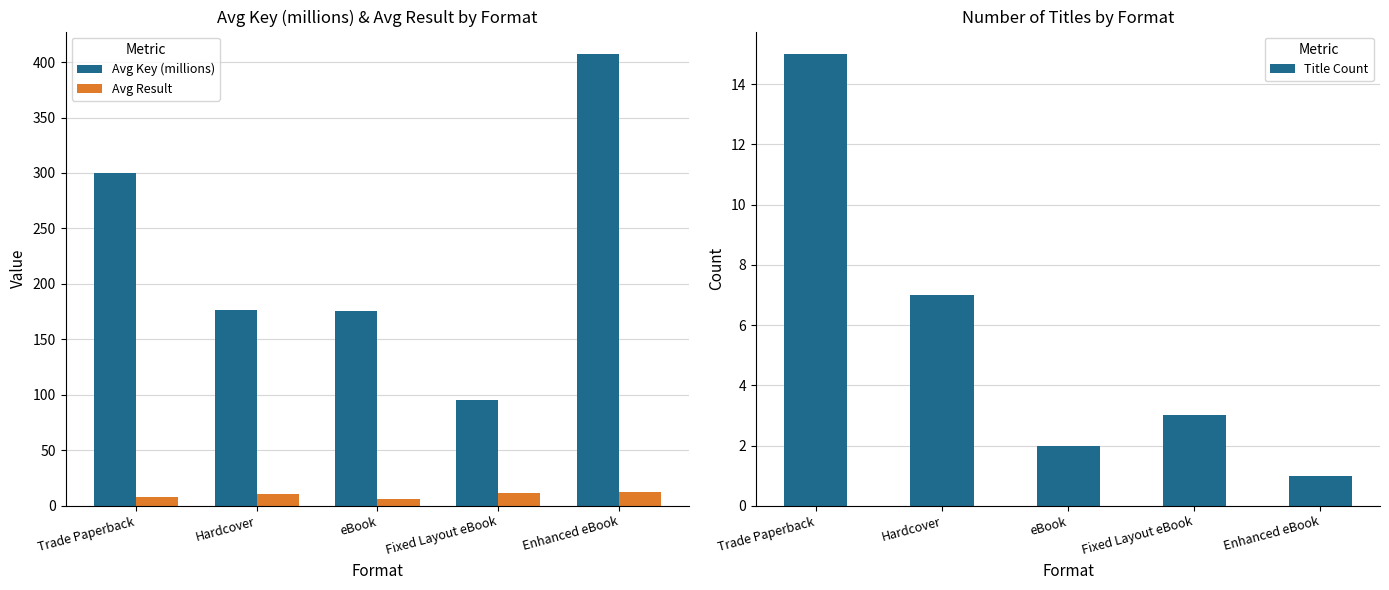

The value of Title Count at Hardcover is 7.0. True or false?

True